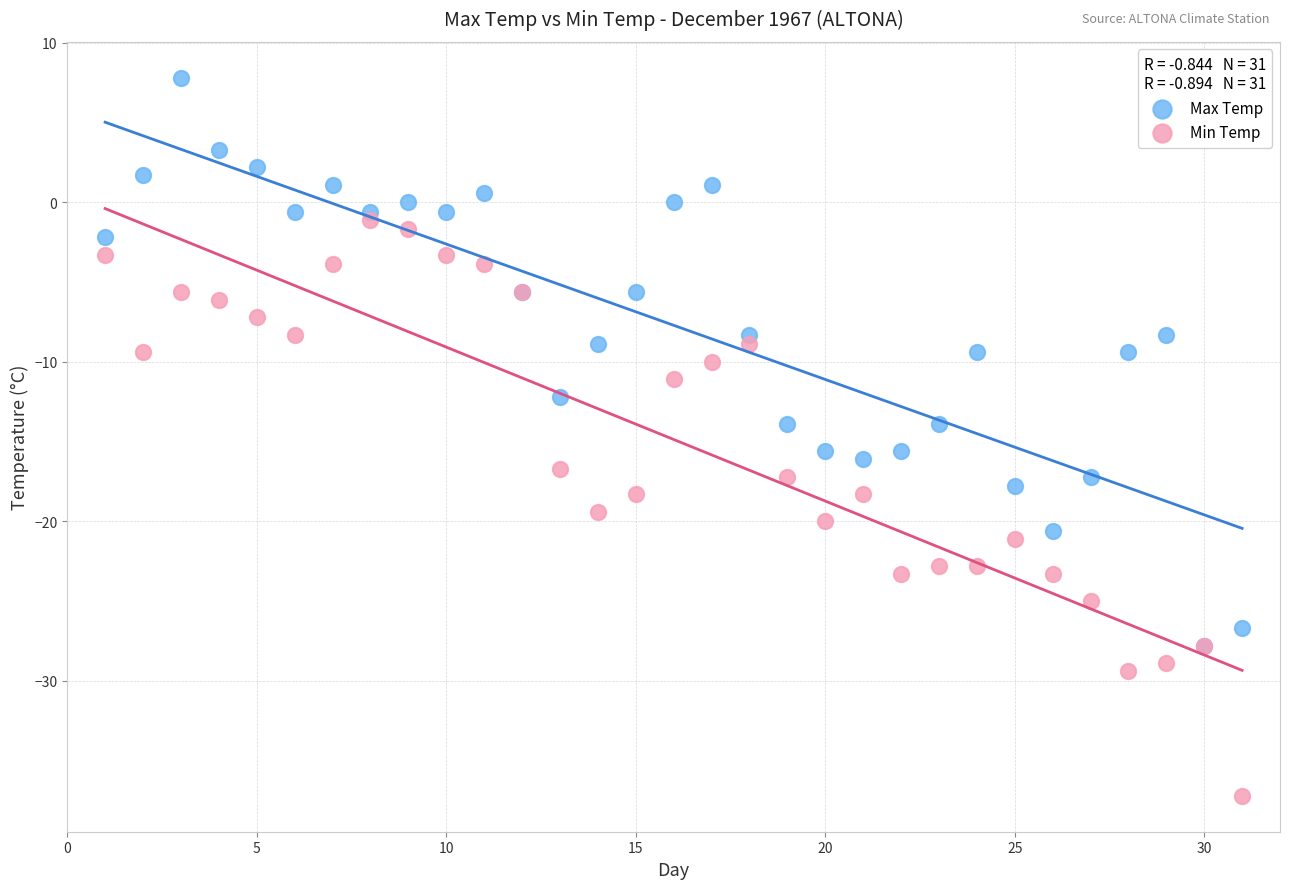

What are all the series names shown in the legend?

Max Temp, Min Temp